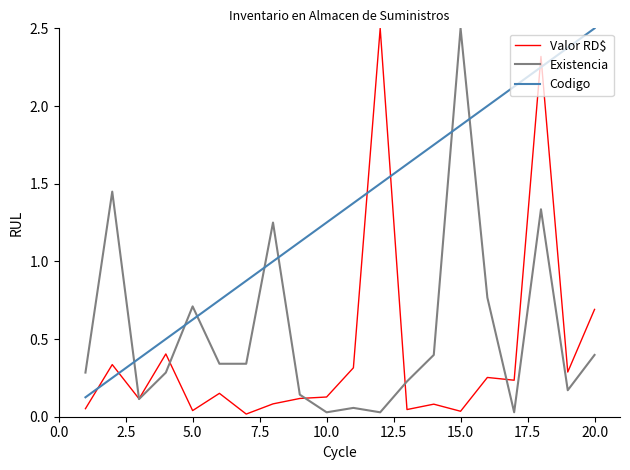

After their last crossing, which series has the higher values: Codigo or Valor RD$?

Codigo